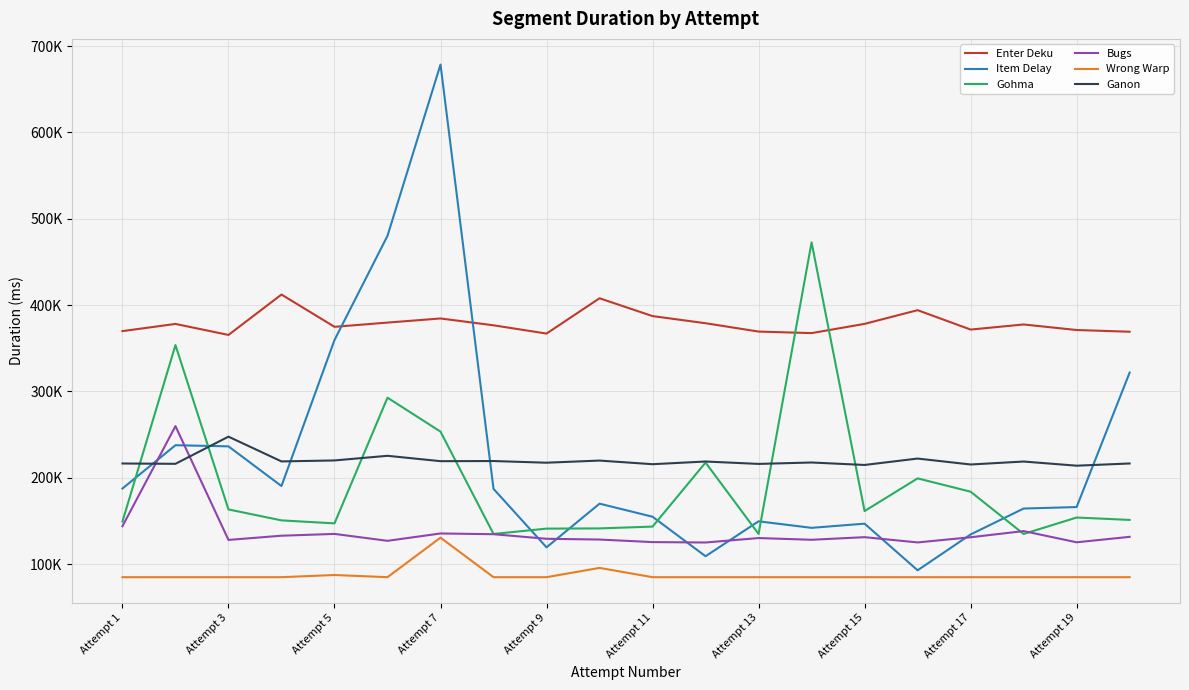

Which series has the widest spread of values?

Item Delay